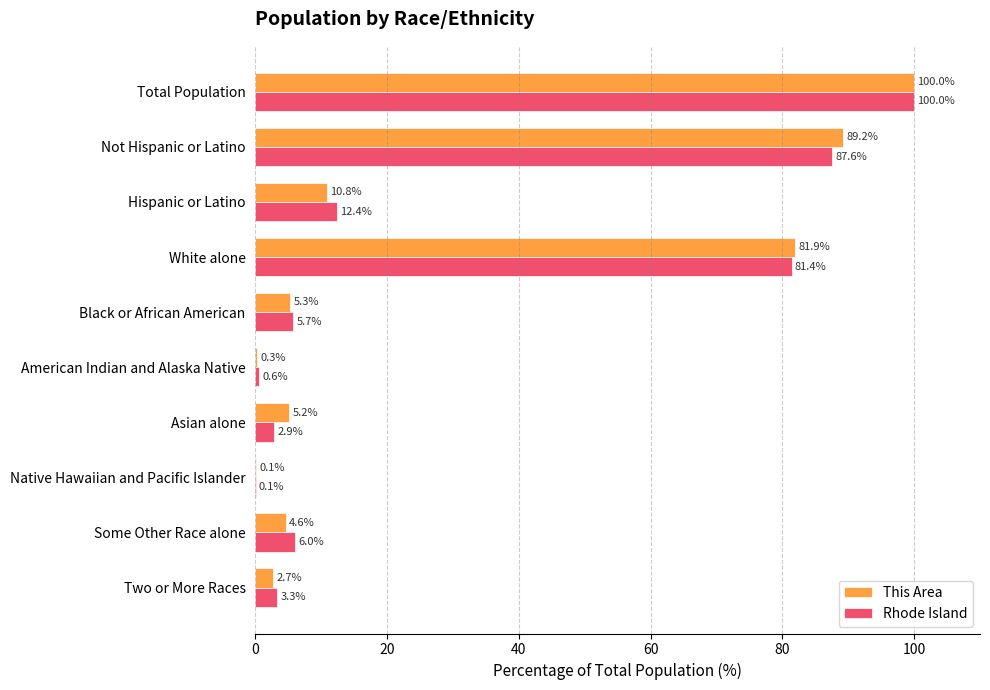

The Rhode Island series shows 117.6 at Not Hispanic or Latino. True or false?

False